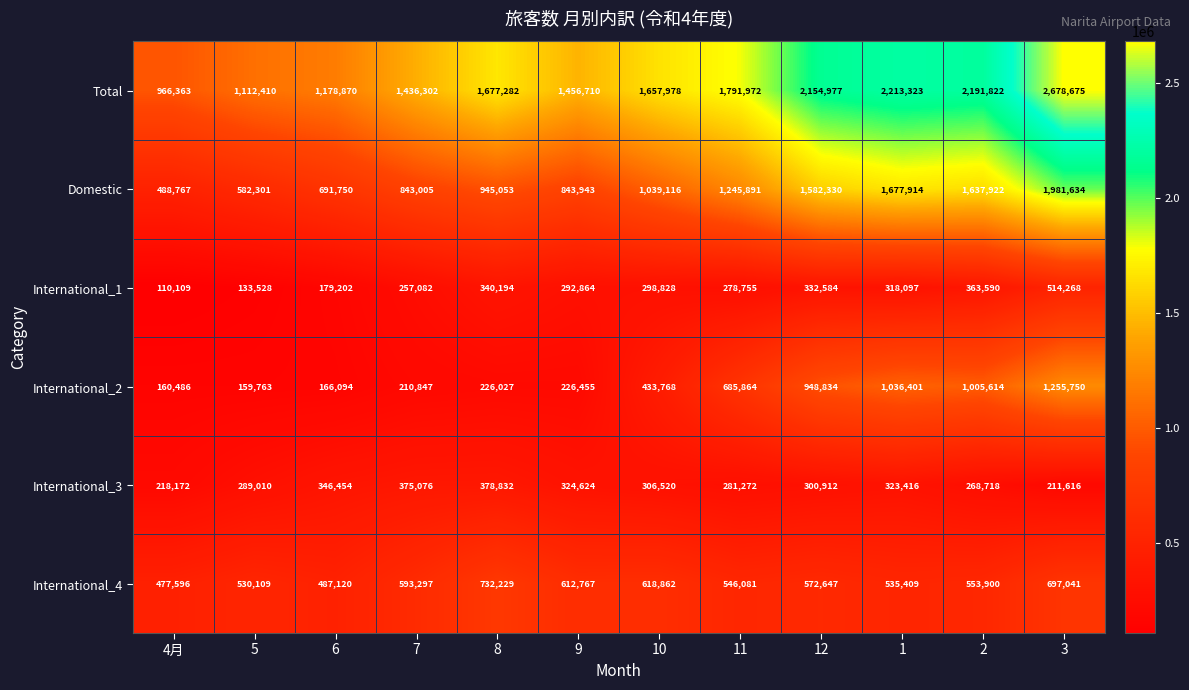

How many data points does each series have?

12